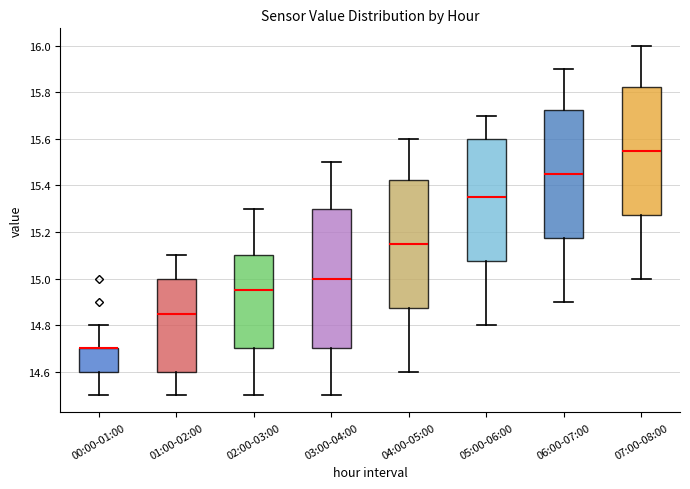

Reading left to right, read every box against the y-axis: the position of its median line, the range the box covers, and the ends of its whiskers. The values are not printed on the chart, so give them approximately, as read against the axis.

00:00-01:00: median 14.70 (drawn on the box's upper edge), box 14.60 to 14.70, whiskers 14.50 to 14.80
01:00-02:00: median 14.86, box 14.60 to 15.00, whiskers 14.50 to 15.10
02:00-03:00: median 14.96, box 14.70 to 15.10, whiskers 14.50 to 15.30
03:00-04:00: median 15.00, box 14.70 to 15.30, whiskers 14.50 to 15.50
04:00-05:00: median 15.16, box 14.88 to 15.42, whiskers 14.60 to 15.60
05:00-06:00: median 15.36, box 15.08 to 15.60, whiskers 14.80 to 15.70
06:00-07:00: median 15.46, box 15.18 to 15.72, whiskers 14.90 to 15.90
07:00-08:00: median 15.56, box 15.28 to 15.82, whiskers 15.00 to 16.00